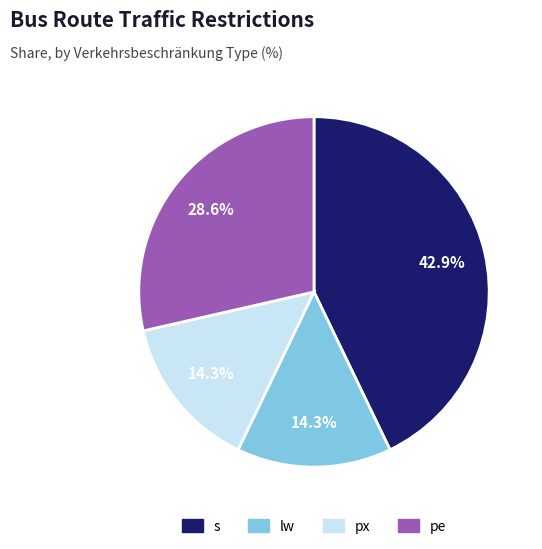

To the nearest percent, what is the difference between the largest and smallest slice percentages?

29%